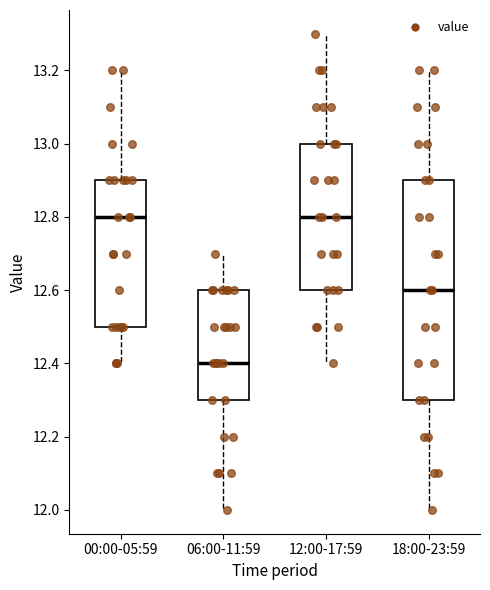

Reading left to right, read every box against the y-axis: the position of its median line, the range the box covers, and the ends of its whiskers. The values are not printed on the chart, so give them approximately, as read against the axis.

00:00-05:59: median 12.8, box 12.5 to 12.9, whiskers 12.4 to 13.2
06:00-11:59: median 12.4, box 12.3 to 12.6, whiskers 12.0 to 12.7
12:00-17:59: median 12.8, box 12.6 to 13.0, whiskers 12.4 to 13.3
18:00-23:59: median 12.6, box 12.3 to 12.9, whiskers 12.0 to 13.2